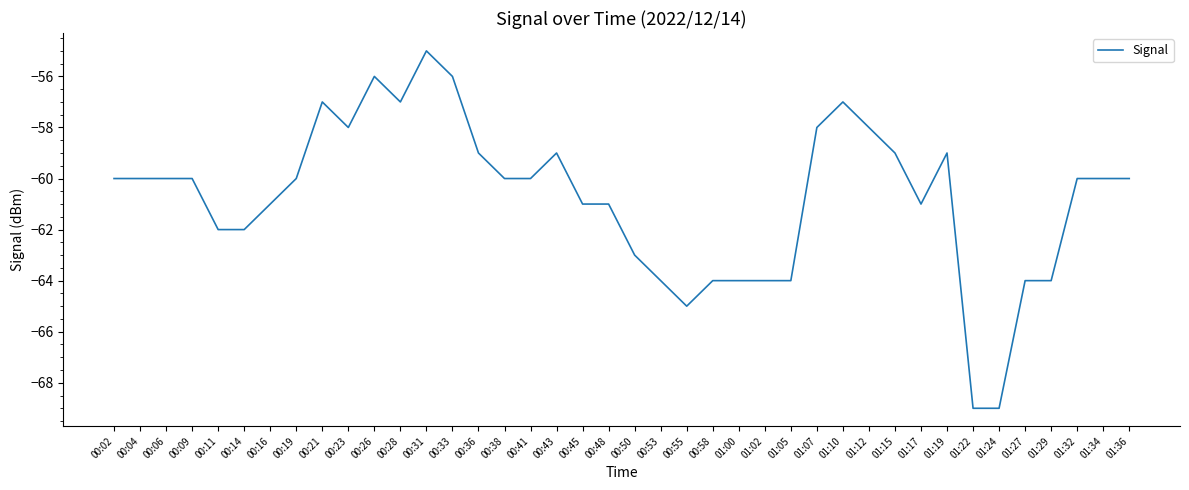

Is it true that the value at 01:24 is -42?

False